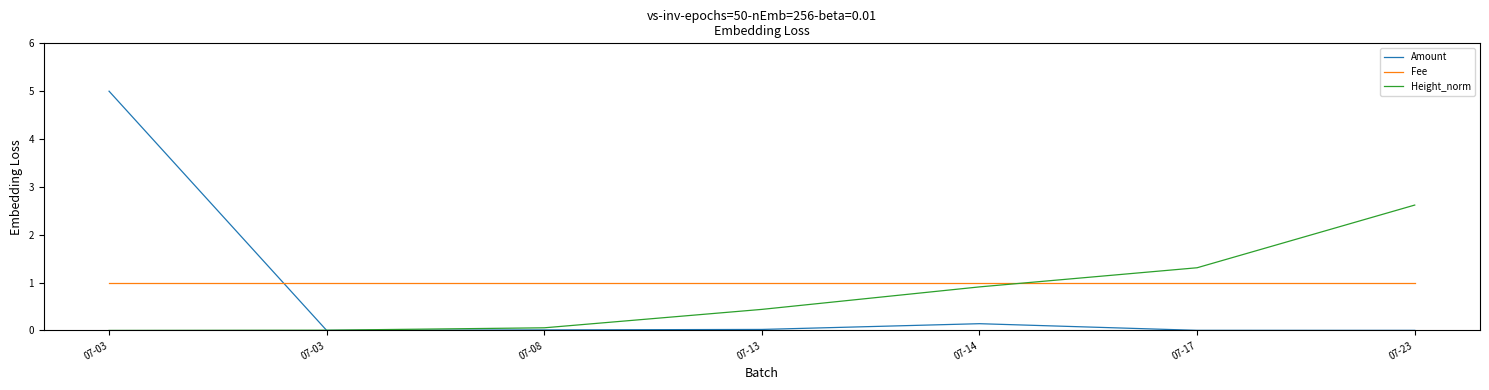

Is this an area chart (filled region under the line)?

No